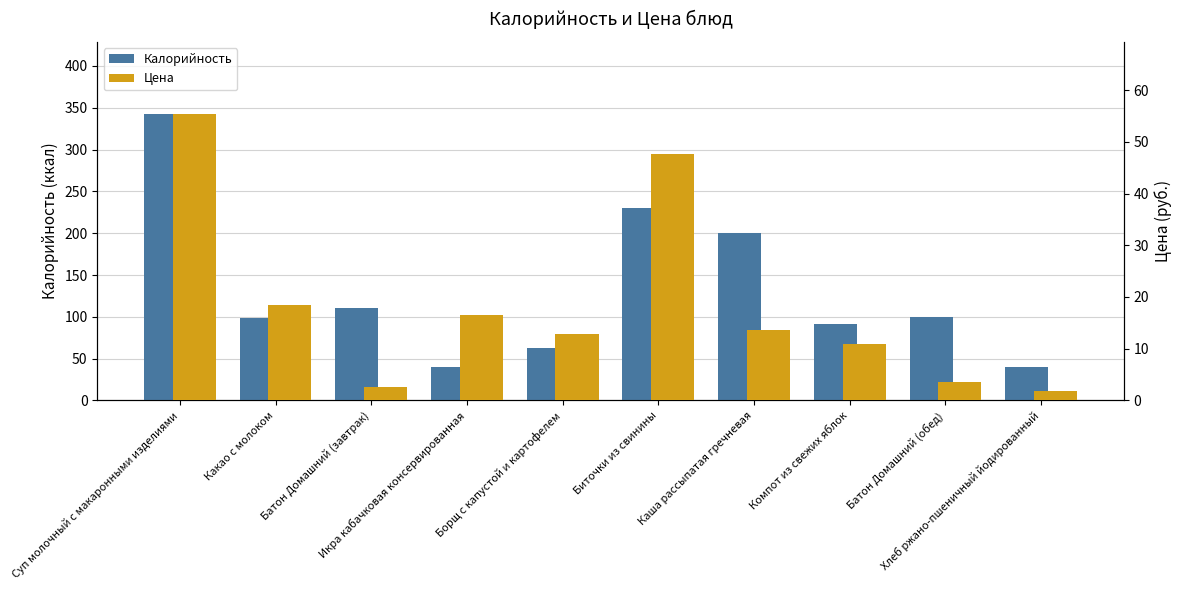

Which has a higher value, Батон Домашний (завтрак) or Икра кабачковая консервированная?

Батон Домашний (завтрак)